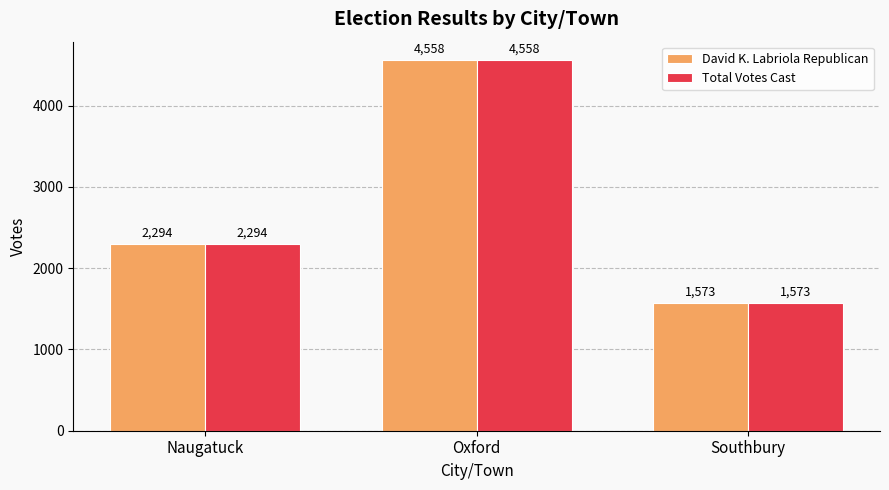

Where is David K. Labriola Republican nearest to the value 3065?

Naugatuck